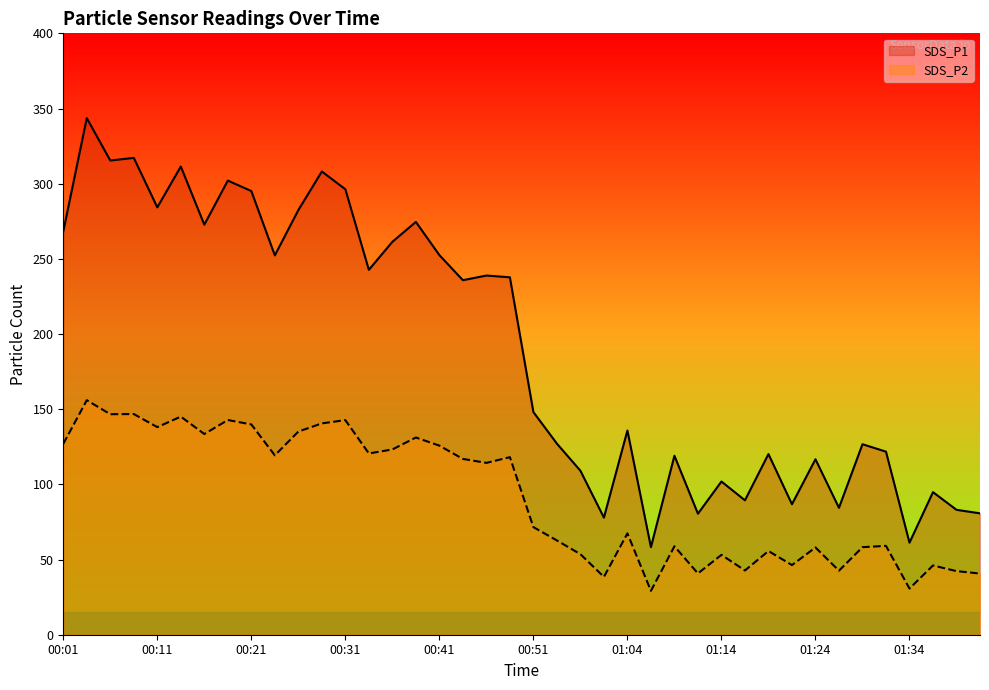

What is the maximum value shown in the chart?

343.6